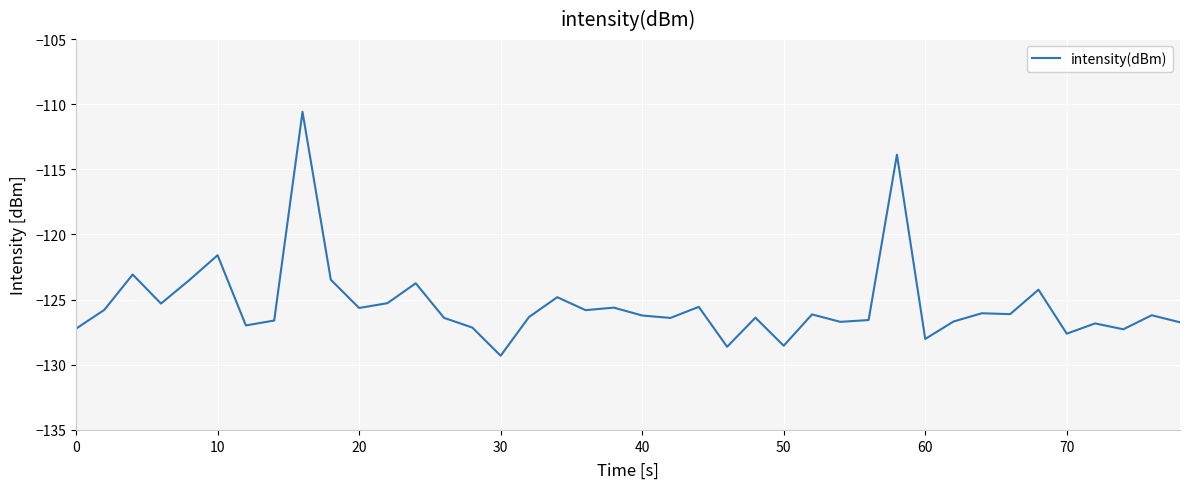

What is the greatest value displayed?

-110.6